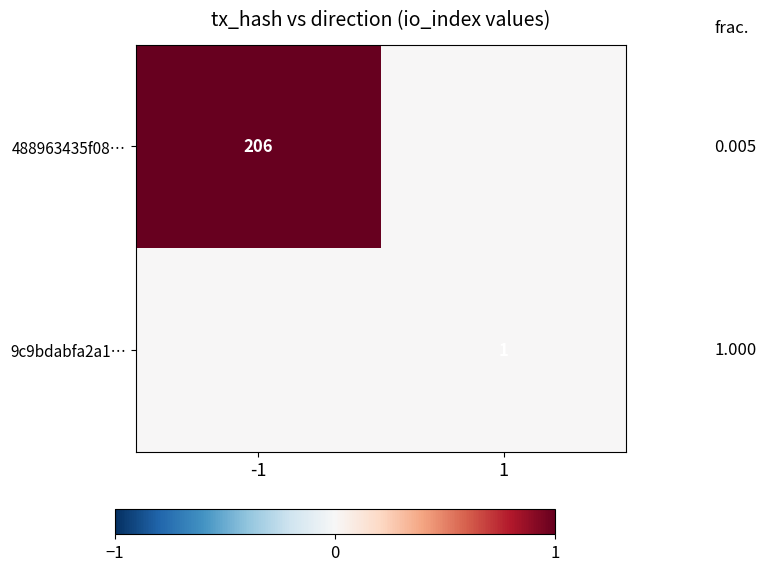

Count the 488963435f08… values in the range 0 to 1.

2